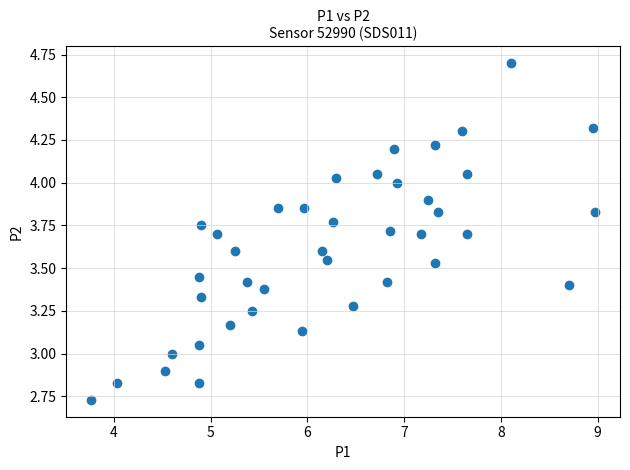

What is the range of X values (max minus min)?

5.2